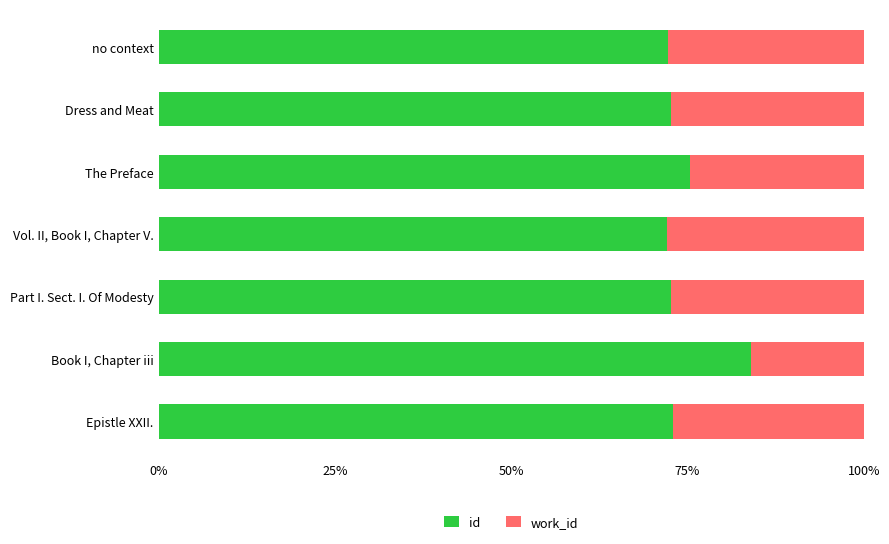

What is the lowest value of the id series?

72.1